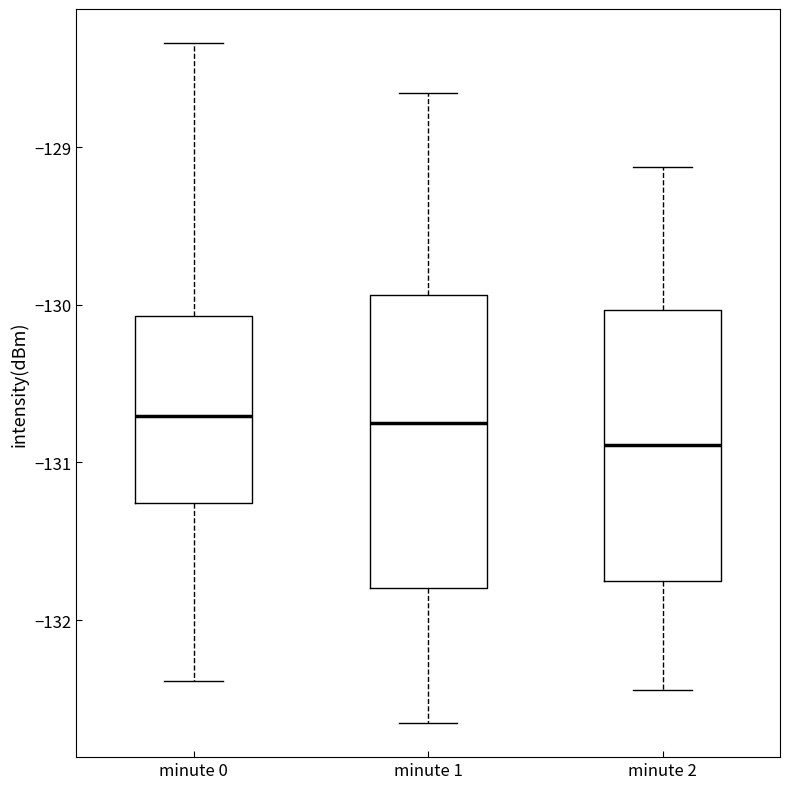

Reading left to right, read every box against the y-axis: the position of its median line, the range the box covers, and the ends of its whiskers. The values are not printed on the chart, so give them approximately, as read against the axis.

minute 0: median -130.7, box -131.3 to -130.1, whiskers -132.4 to -128.3
minute 1: median -130.8, box -131.8 to -129.9, whiskers -132.7 to -128.7
minute 2: median -130.9, box -131.8 to -130.0, whiskers -132.4 to -129.1